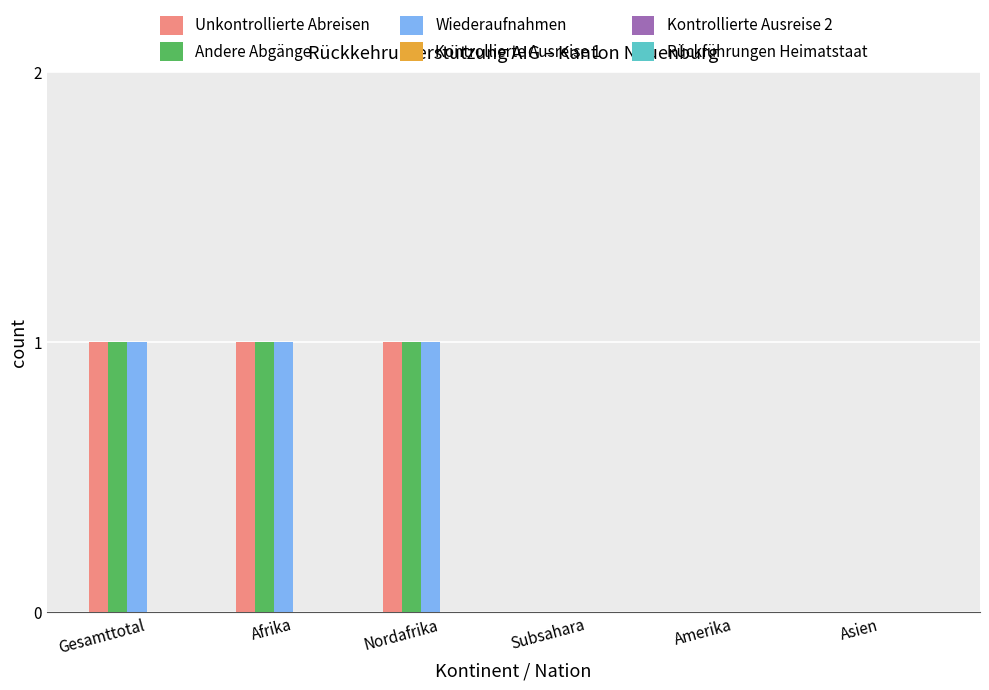

Is the value of Andere Abgänge at Gesamttotal greater than the value of Unkontrollierte Abreisen at Subsahara?

Yes